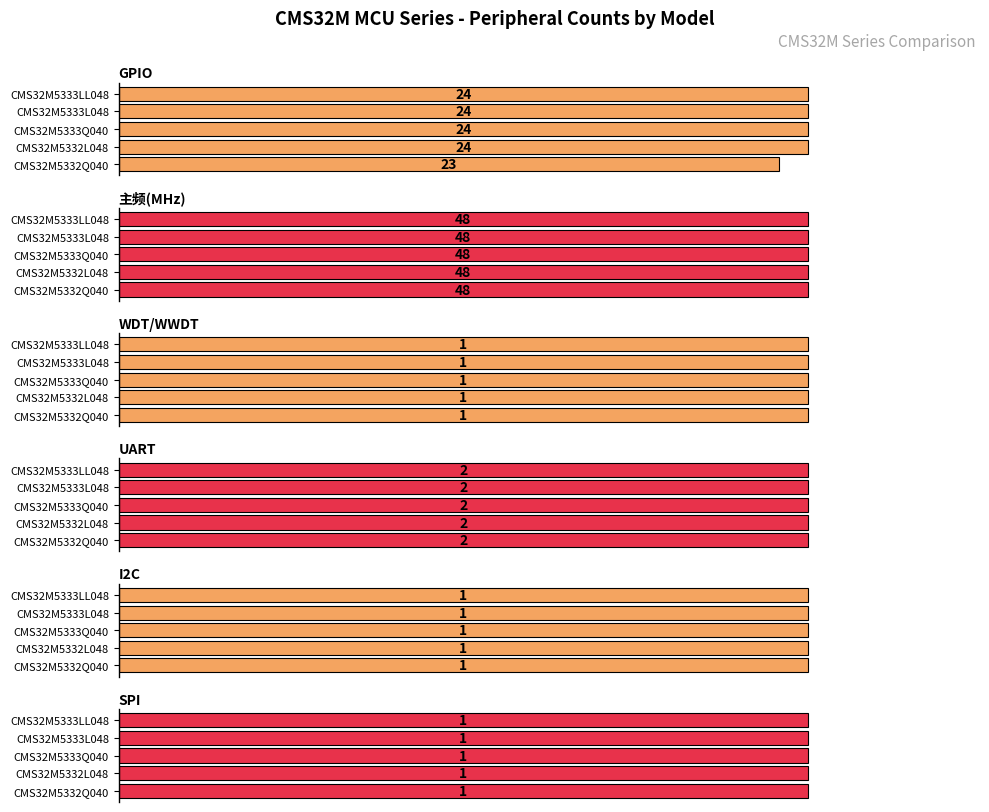

The value of GPIO at CMS32M5332Q040 is 13.3. True or false?

False